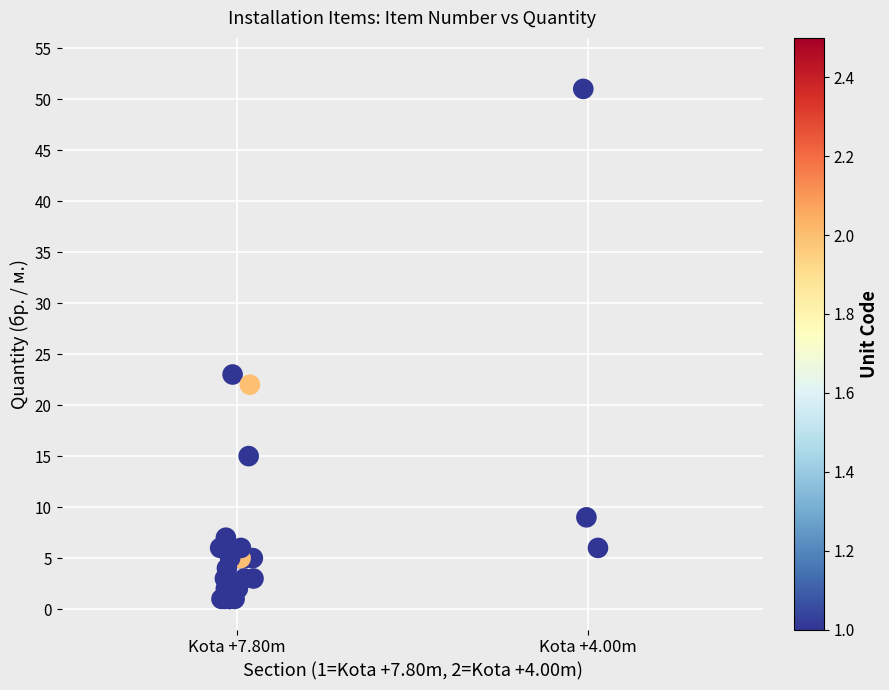

What Y value in the scatter plot is closest to 26?

23